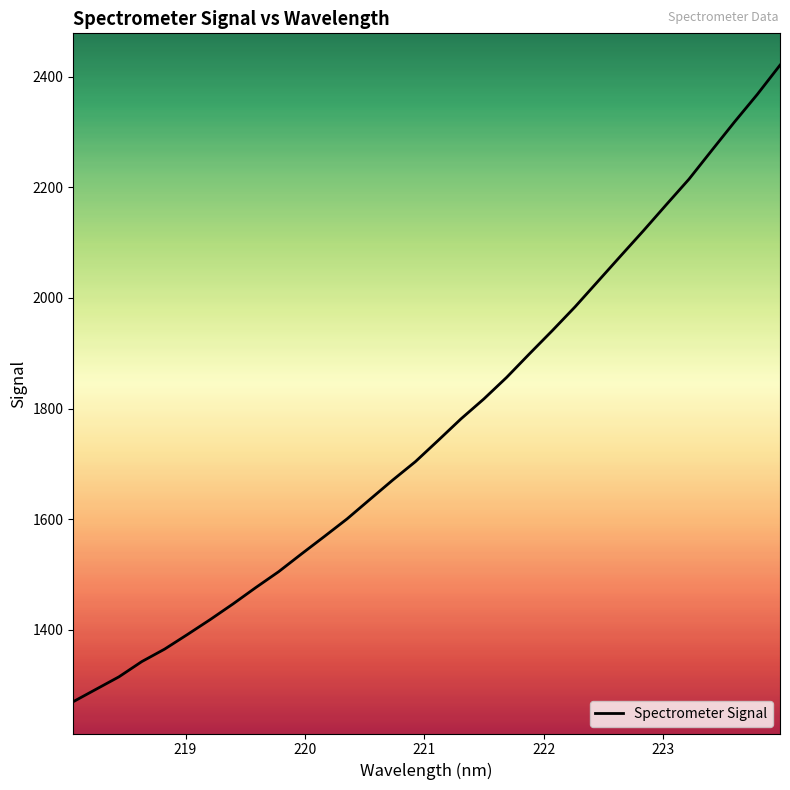

What is the difference between the maximum and minimum values?

1151.3